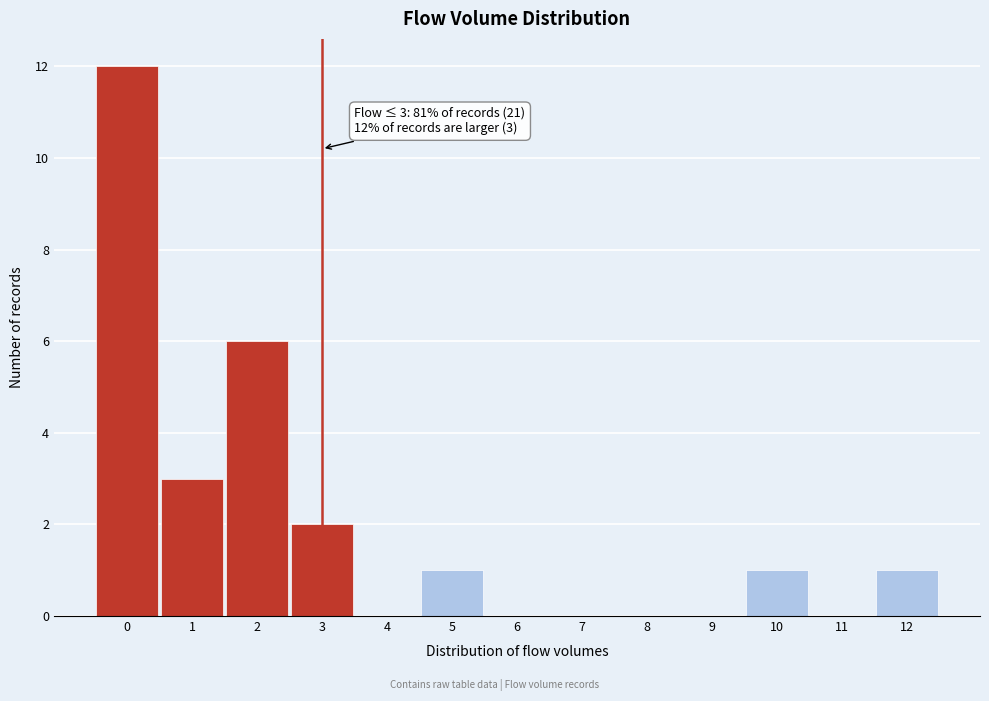

Over which range of the x-axis is the bar tallest?

-0.5 to 0.5